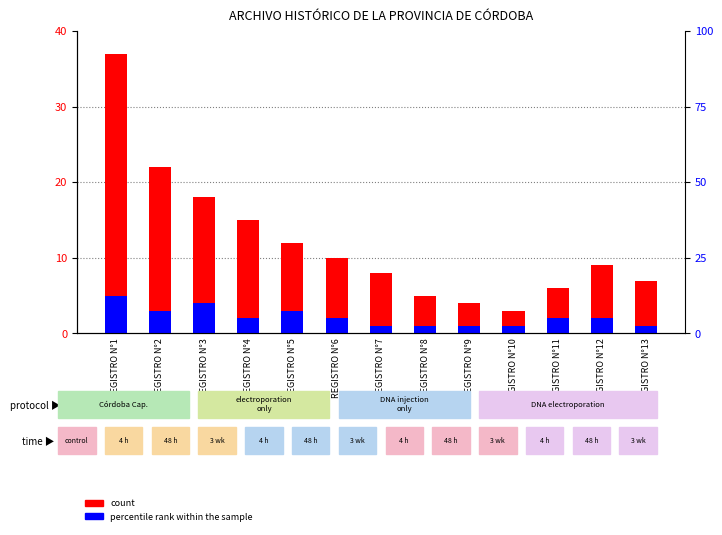

How many values in the count series exceed 9?

6